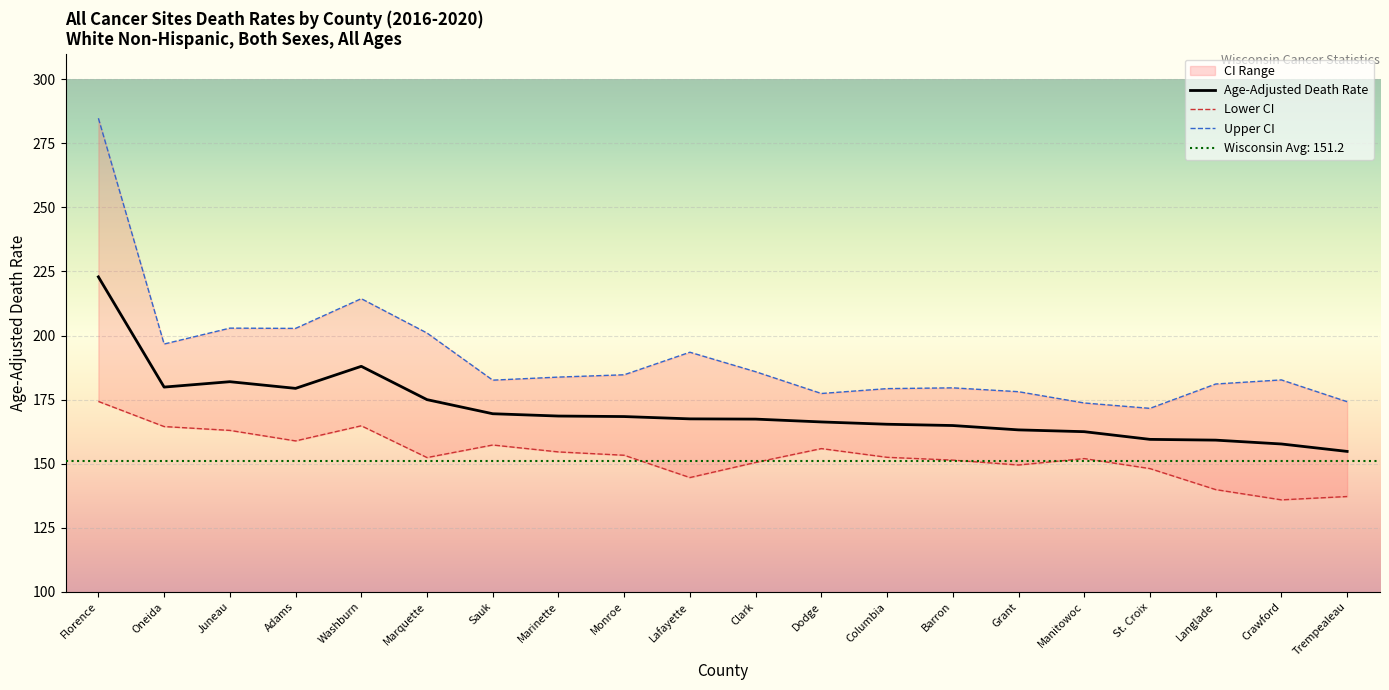

In Age-Adjusted Death Rate, how many points are higher than both neighbors (excluding endpoints)?

2